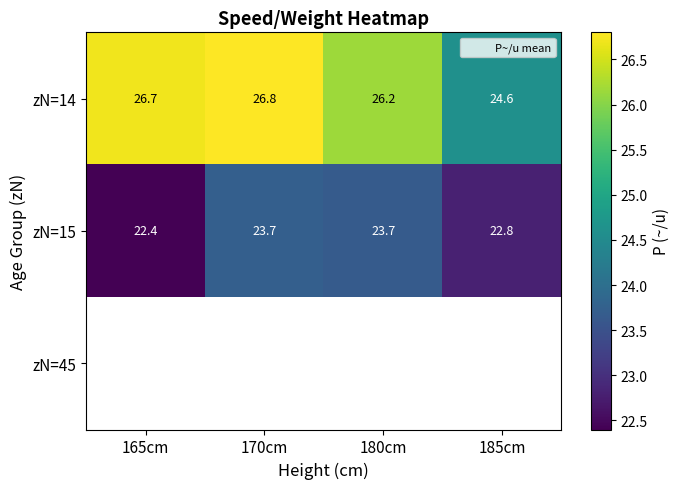

What is the smallest value displayed?

22.4